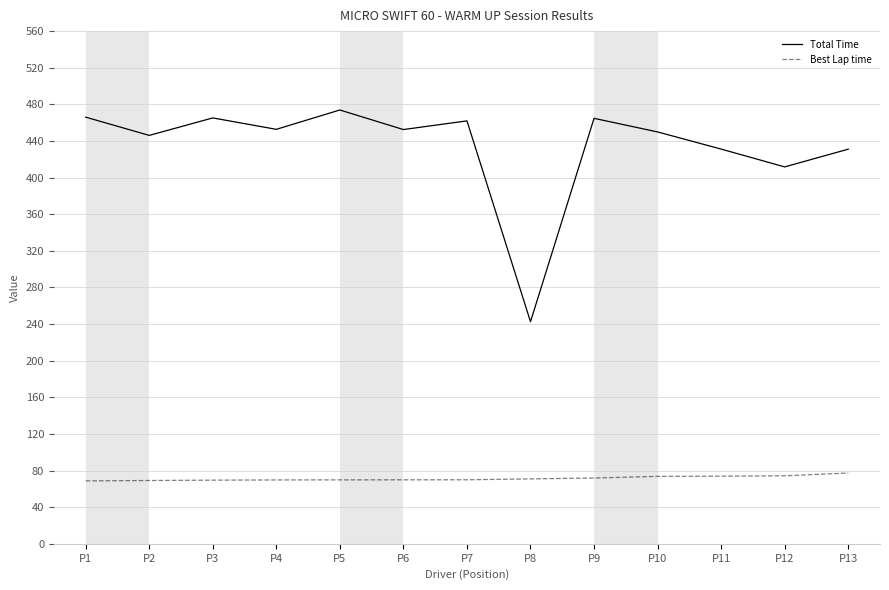

Which series has the widest spread of values?

Total Time